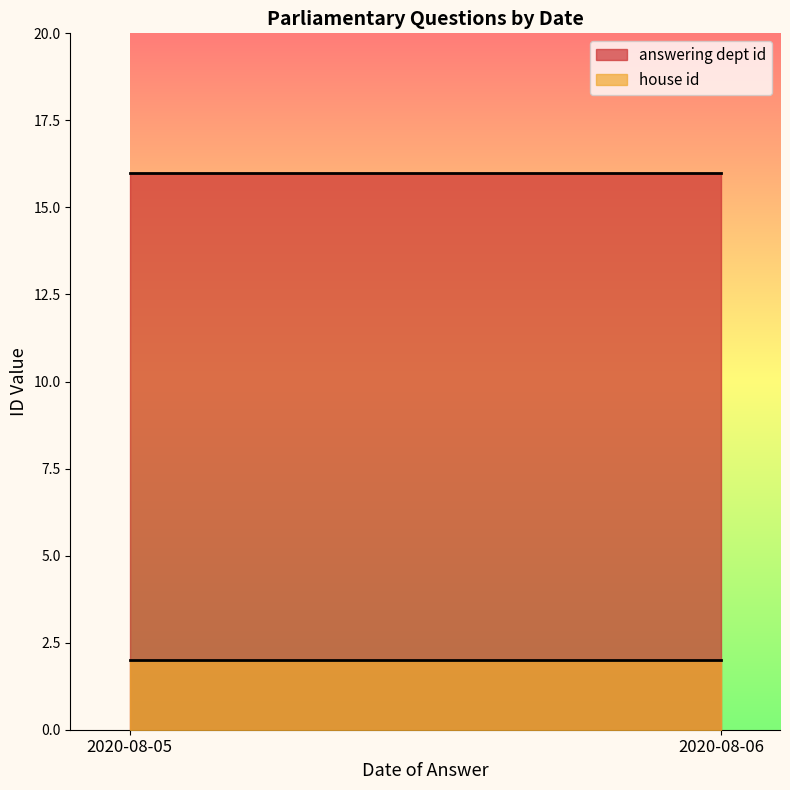

True or false: answering dept id has more than 1 points higher than both neighbors.

False